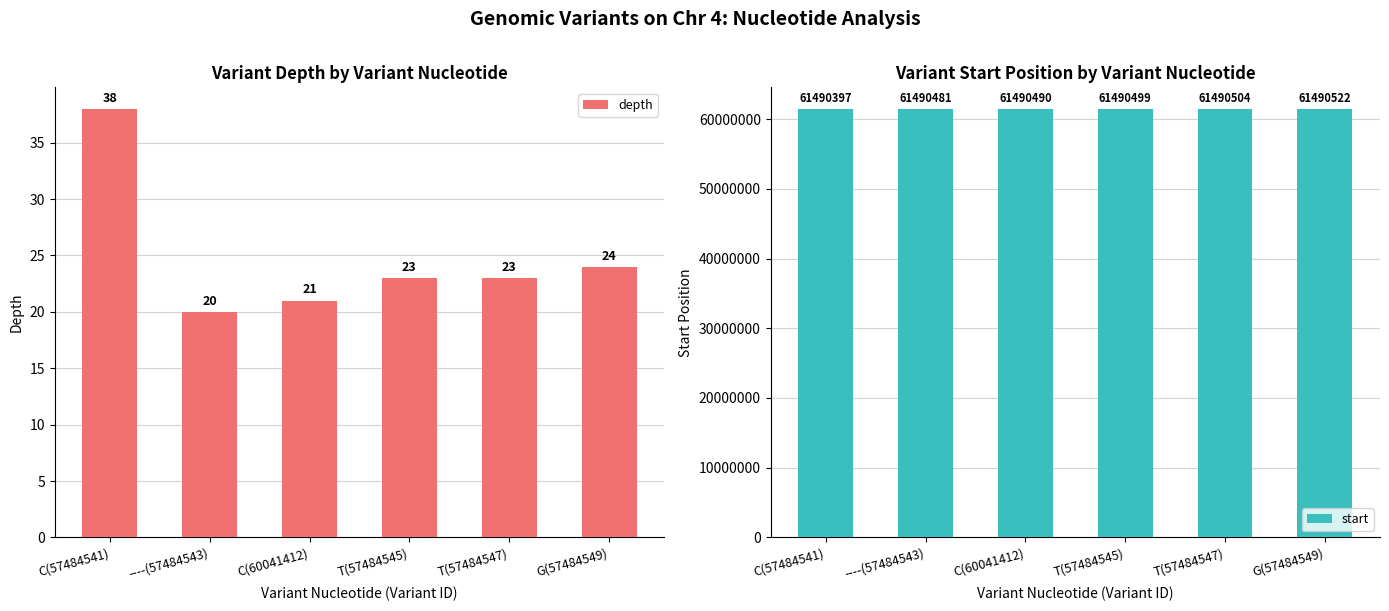

What is the label of the 5th bar from the right?

----(57484543)